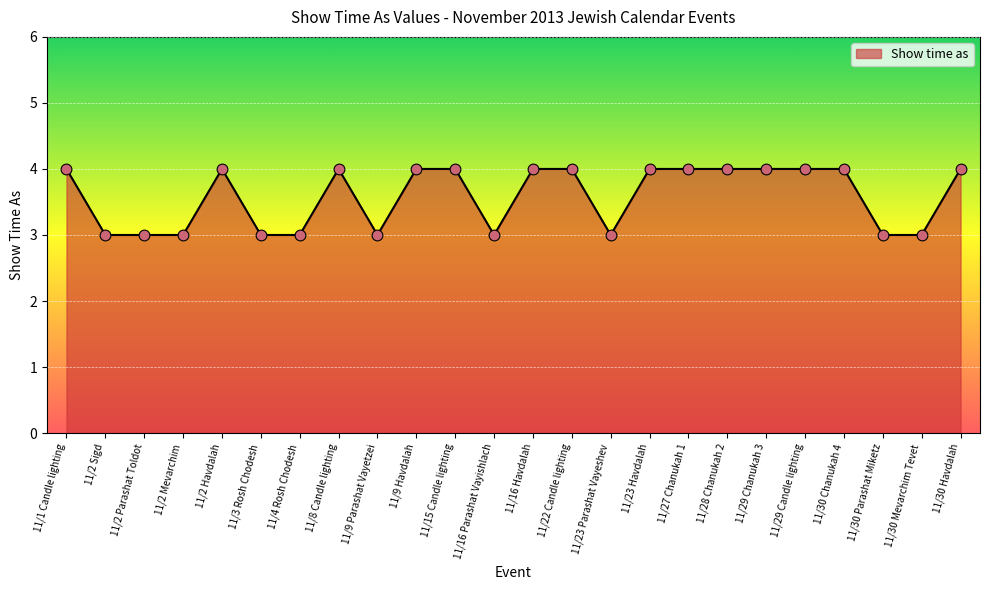

What is the change in value from 11/3 Rosh Chodesh to 11/30 Havdalah?

+1